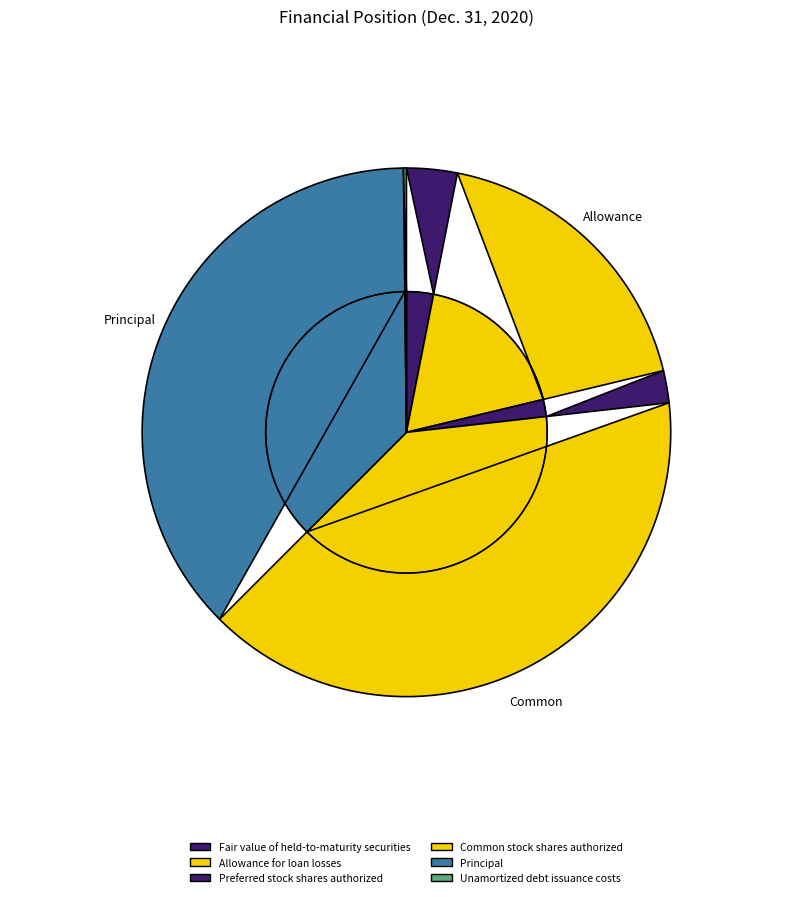

Which category has the biggest portion of the pie?

Common stock shares authorized